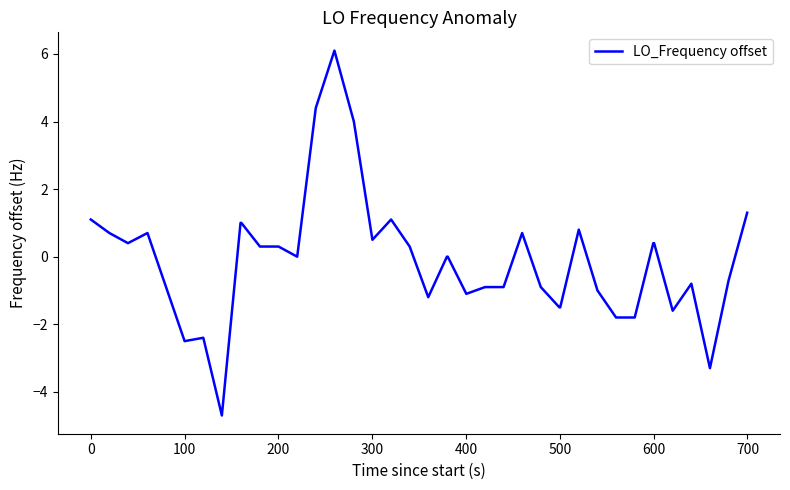

What is the difference between the maximum and minimum values?

10.8